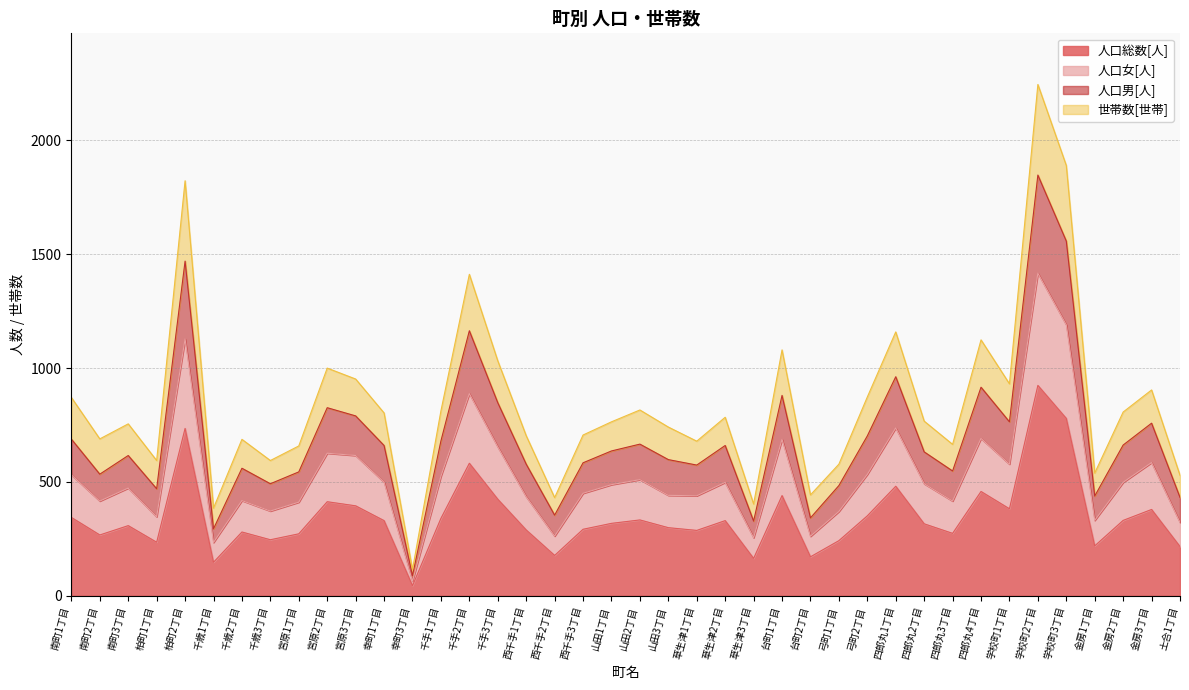

Reading left to right, list all the values displayed in this chart.

人口総数[人]: 南町1丁目=344	南町2丁目=267	南町3丁目=308	柏町1丁目=235	柏町2丁目=735	千歳1丁目=147	千歳2丁目=280	千歳3丁目=246	宮原1丁目=272	宮原2丁目=413	宮原3丁目=395	幸町1丁目=330	幸町3丁目=44	千手1丁目=340	千手2丁目=582	千手3丁目=424	西千手1丁目=289	西千手2丁目=177	西千手3丁目=292	山田1丁目=318	山田2丁目=333	山田3丁目=299	草生津1丁目=287	草生津2丁目=330	草生津3丁目=164	台町1丁目=440	台町2丁目=171	弓町1丁目=242	弓町2丁目=351	四郎丸1丁目=481	四郎丸2丁目=316	四郎丸3丁目=274	四郎丸4丁目=458	学校町1丁目=382	学校町2丁目=924	学校町3丁目=779	金房1丁目=219	金房2丁目=331	金房3丁目=379	土合1丁目=216
人口女[人]: 南町1丁目=531	南町2丁目=416	南町3丁目=473	柏町1丁目=347	柏町2丁目=1128	千歳1丁目=234	千歳2丁目=418	千歳3丁目=372	宮原1丁目=411	宮原2丁目=626	宮原3丁目=616	幸町1丁目=499	幸町3丁目=64	千手1丁目=525	千手2丁目=888	千手3丁目=654	西千手1丁目=435	西千手2丁目=262	西千手3丁目=450	山田1丁目=488	山田2丁目=510	山田3丁目=441	草生津1丁目=439	草生津2丁目=498	草生津3丁目=255	台町1丁目=687	台町2丁目=261	弓町1丁目=370	弓町2丁目=533	四郎丸1丁目=737	四郎丸2丁目=492	四郎丸3丁目=416	四郎丸4丁目=691	学校町1丁目=578	学校町2丁目=1417	学校町3丁目=1190	金房1丁目=331	金房2丁目=498	金房3丁目=585	土合1丁目=322
人口男[人]: 南町1丁目=688	南町2丁目=534	南町3丁目=616	柏町1丁目=470	柏町2丁目=1470	千歳1丁目=294	千歳2丁目=560	千歳3丁目=492	宮原1丁目=544	宮原2丁目=826	宮原3丁目=790	幸町1丁目=660	幸町3丁目=88	千手1丁目=680	千手2丁目=1164	千手3丁目=848	西千手1丁目=578	西千手2丁目=354	西千手3丁目=584	山田1丁目=636	山田2丁目=666	山田3丁目=598	草生津1丁目=574	草生津2丁目=660	草生津3丁目=328	台町1丁目=880	台町2丁目=342	弓町1丁目=484	弓町2丁目=702	四郎丸1丁目=962	四郎丸2丁目=632	四郎丸3丁目=548	四郎丸4丁目=916	学校町1丁目=764	学校町2丁目=1848	学校町3丁目=1558	金房1丁目=438	金房2丁目=662	金房3丁目=758	土合1丁目=432
世帯数[世帯]: 南町1丁目=871	南町2丁目=689	南町3丁目=755	柏町1丁目=594	柏町2丁目=1823	千歳1丁目=385	千歳2丁目=687	千歳3丁目=594	宮原1丁目=658	宮原2丁目=1000	宮原3丁目=952	幸町1丁目=803	幸町3丁目=115	千手1丁目=812	千手2丁目=1412	千手3丁目=1032	西千手1丁目=703	西千手2丁目=431	西千手3丁目=706	山田1丁目=764	山田2丁目=816	山田3丁目=741	草生津1丁目=679	草生津2丁目=784	草生津3丁目=403	台町1丁目=1080	台町2丁目=443	弓町1丁目=578	弓町2丁目=873	四郎丸1丁目=1159	四郎丸2丁目=767	四郎丸3丁目=665	四郎丸4丁目=1124	学校町1丁目=931	学校町2丁目=2246	学校町3丁目=1890	金房1丁目=539	金房2丁目=807	金房3丁目=904	土合1丁目=529